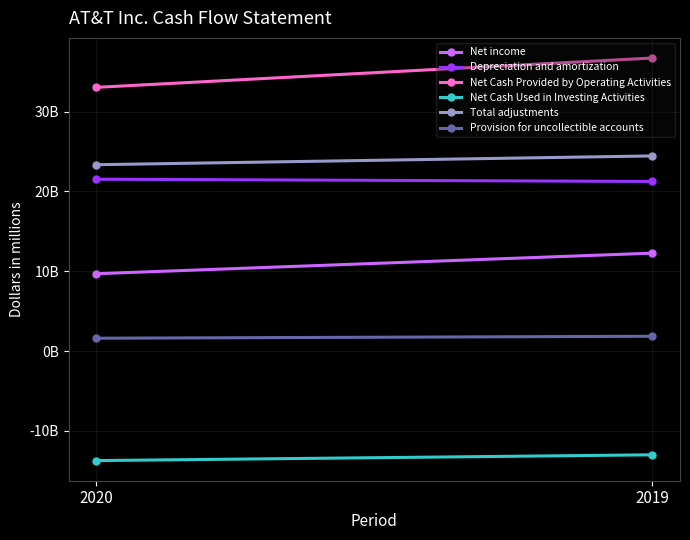

Which has a higher value, 2019 or 2020?

2019